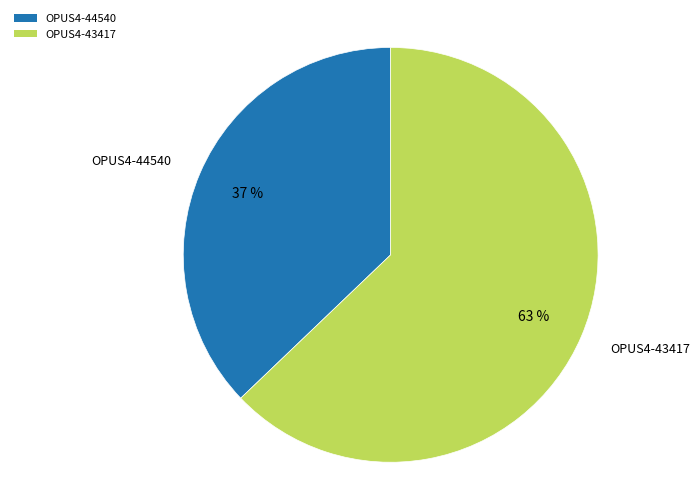

What is the largest slice in the pie chart?

OPUS4-43417